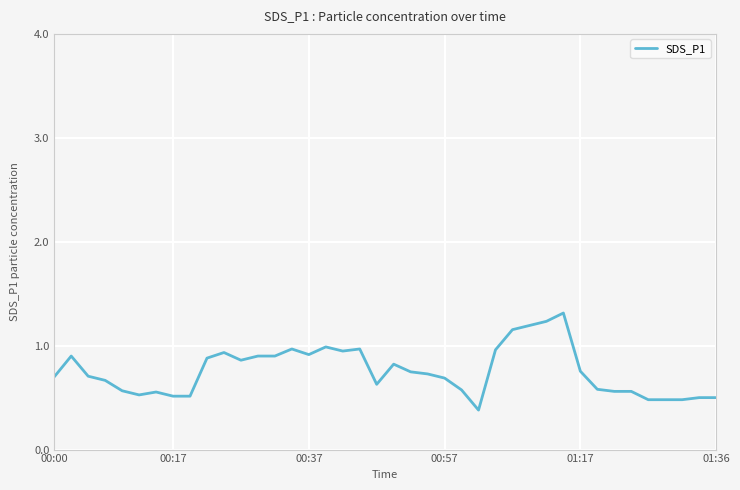

What is the maximum value shown in the chart?

1.3